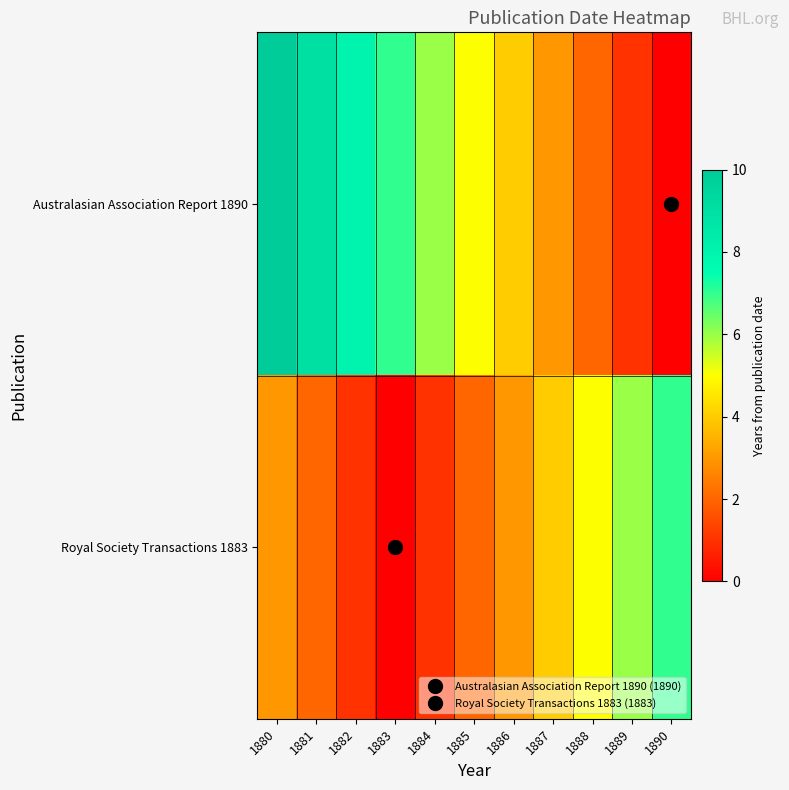

Count the number of data series in this chart.

2